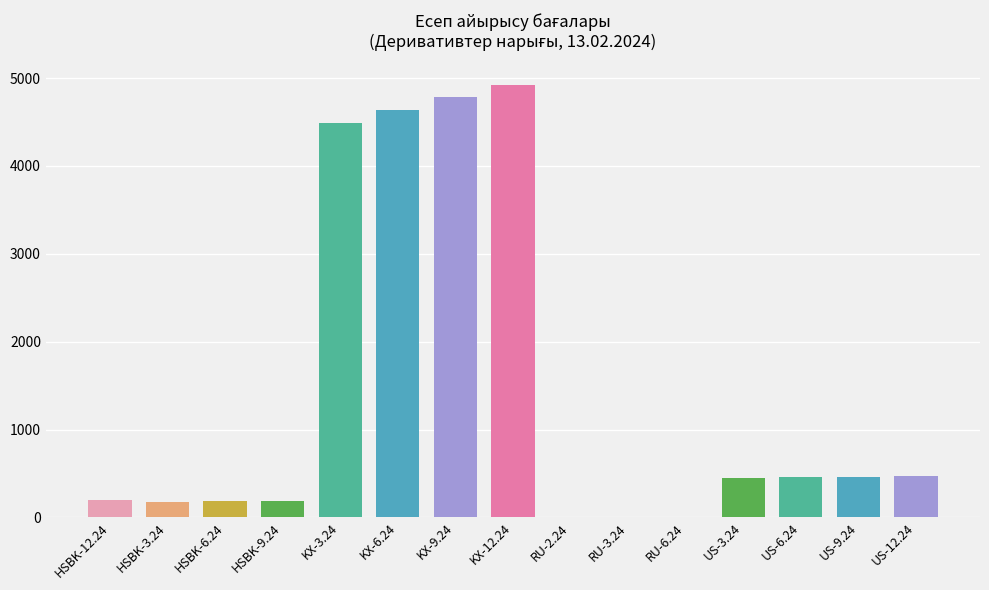

The chart shows a value of 188.4 at HSBK-9.24. True or false?

True